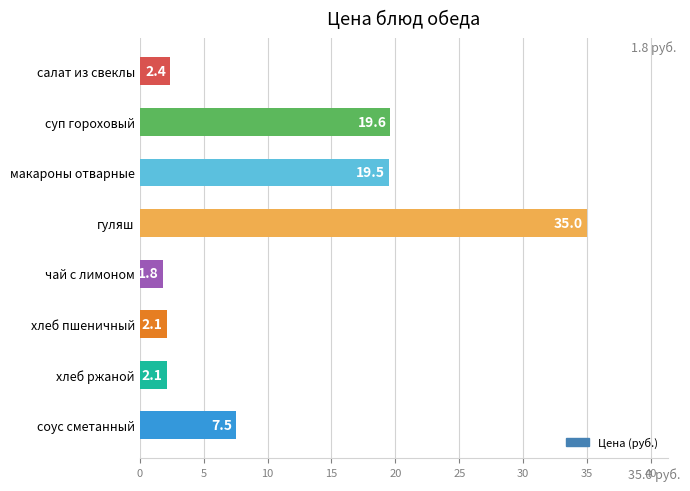

Are the bars grouped side by side (vs. stacked)?

No